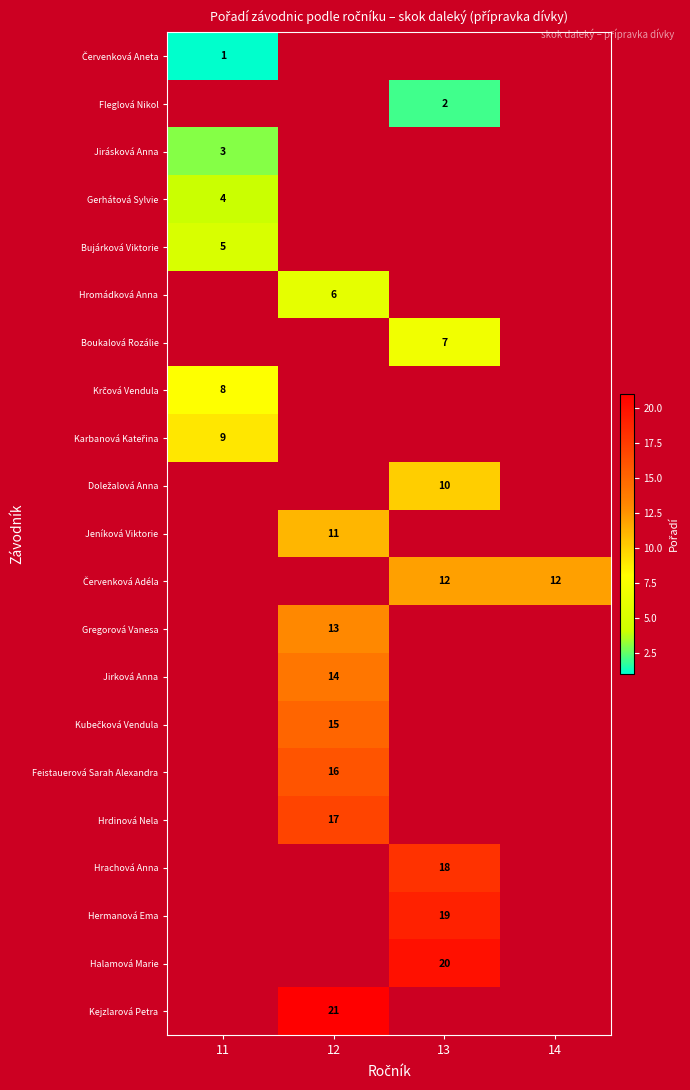

Is it true that Hromádková Anna equals 6 at 12?

True